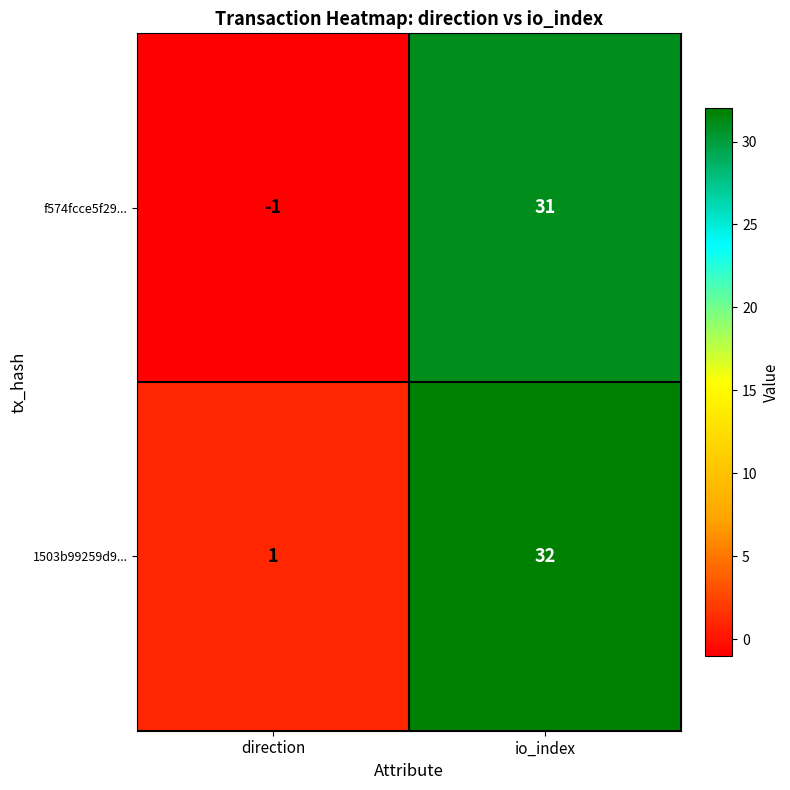

What is the minimum value shown in the chart?

-1